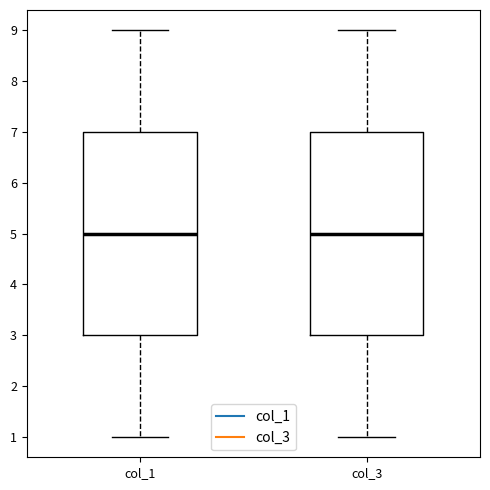

Reading left to right, transcribe this box plot: for each box, give where its median line is, the range the box spans, and where its two whiskers end, as read against the y-axis. The values are not printed on the chart, so give them approximately, as read against the axis.

col_1: median 5, box 3 to 7, whiskers 1 to 9
col_3: median 5, box 3 to 7, whiskers 1 to 9